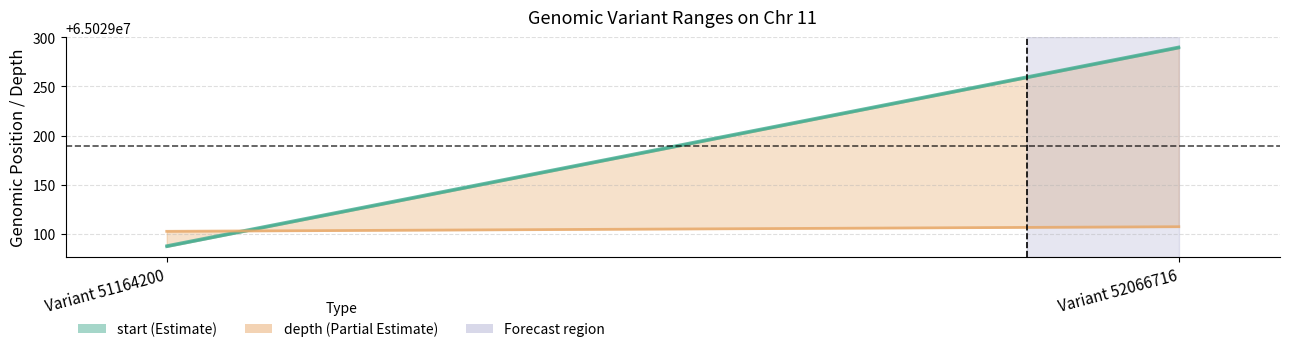

Does the chart display data point markers on the line(s)?

No